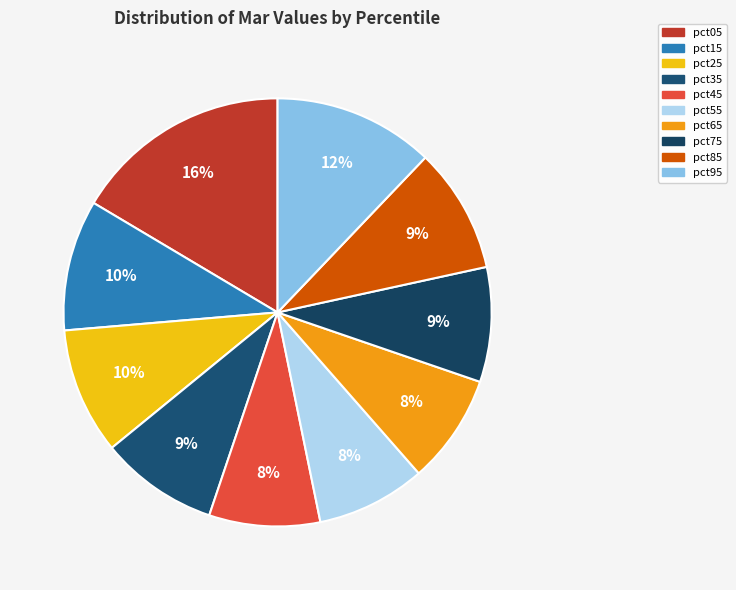

How many slices are in this pie chart?

10